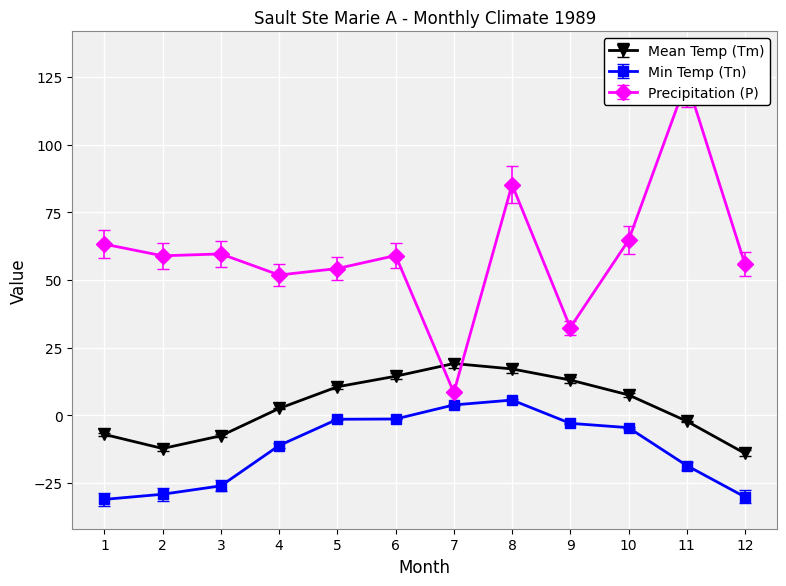

Between 3 and 9, which series saw the biggest shift?

P